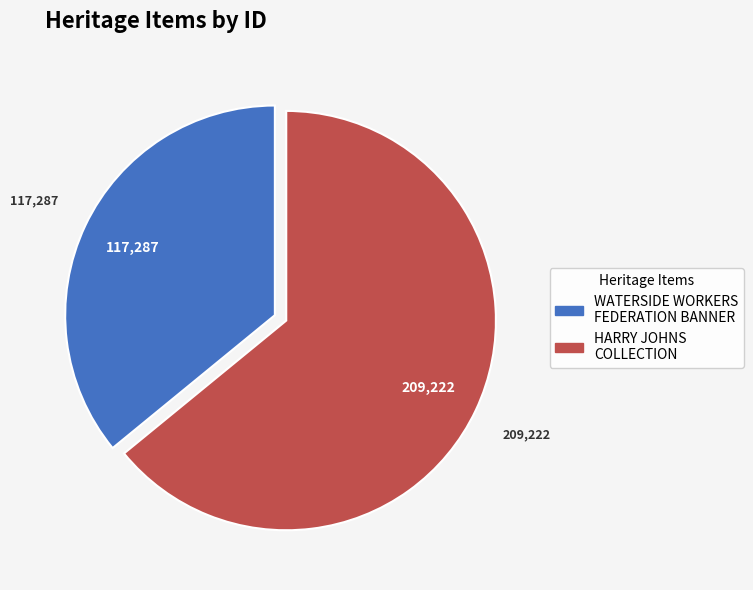

What is the majority slice?

HARRY JOHNS COLLECTION